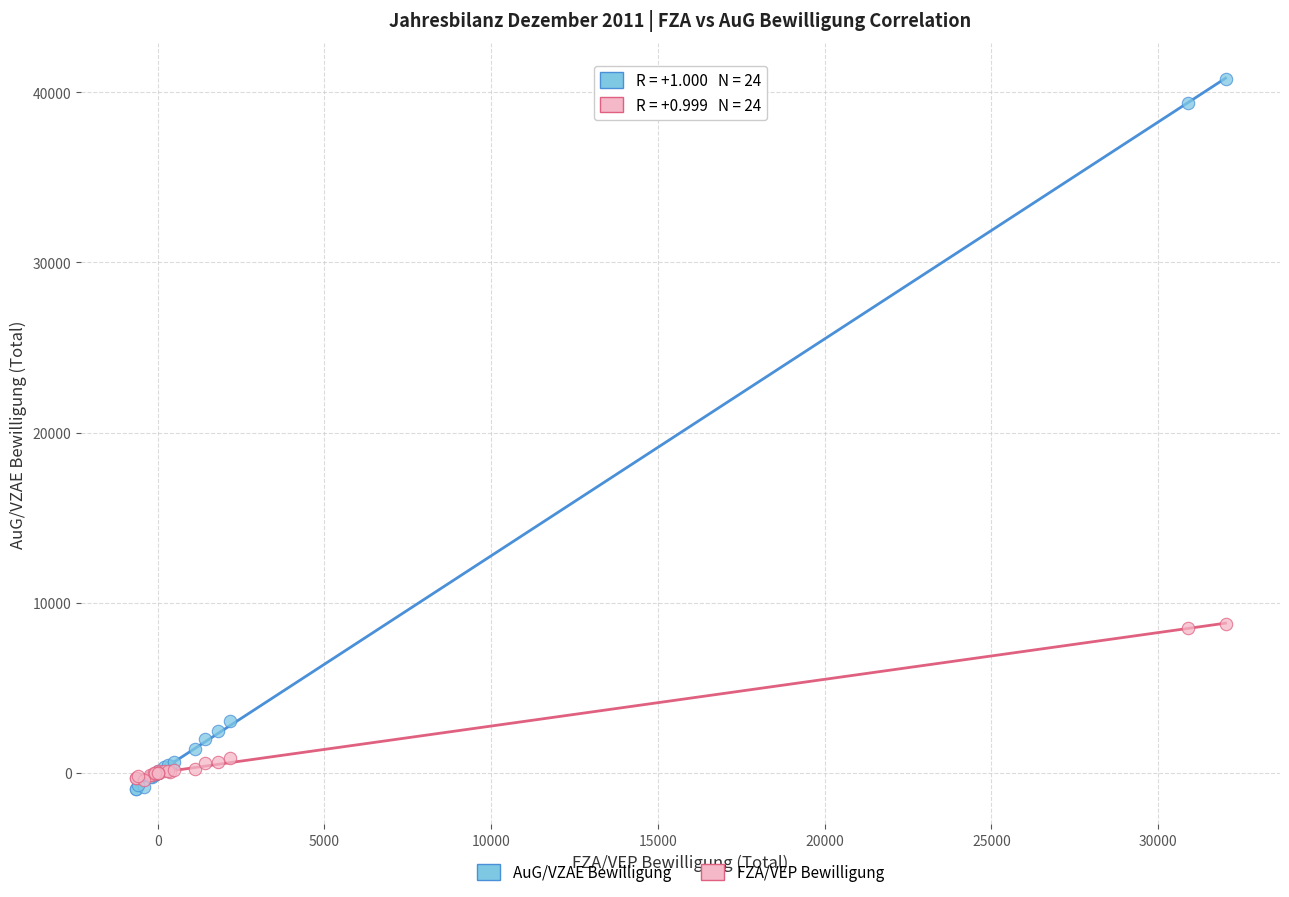

What are all the series names shown in the legend?

AuG/VZAE Bewilligung, FZA/VEP Bewilligung